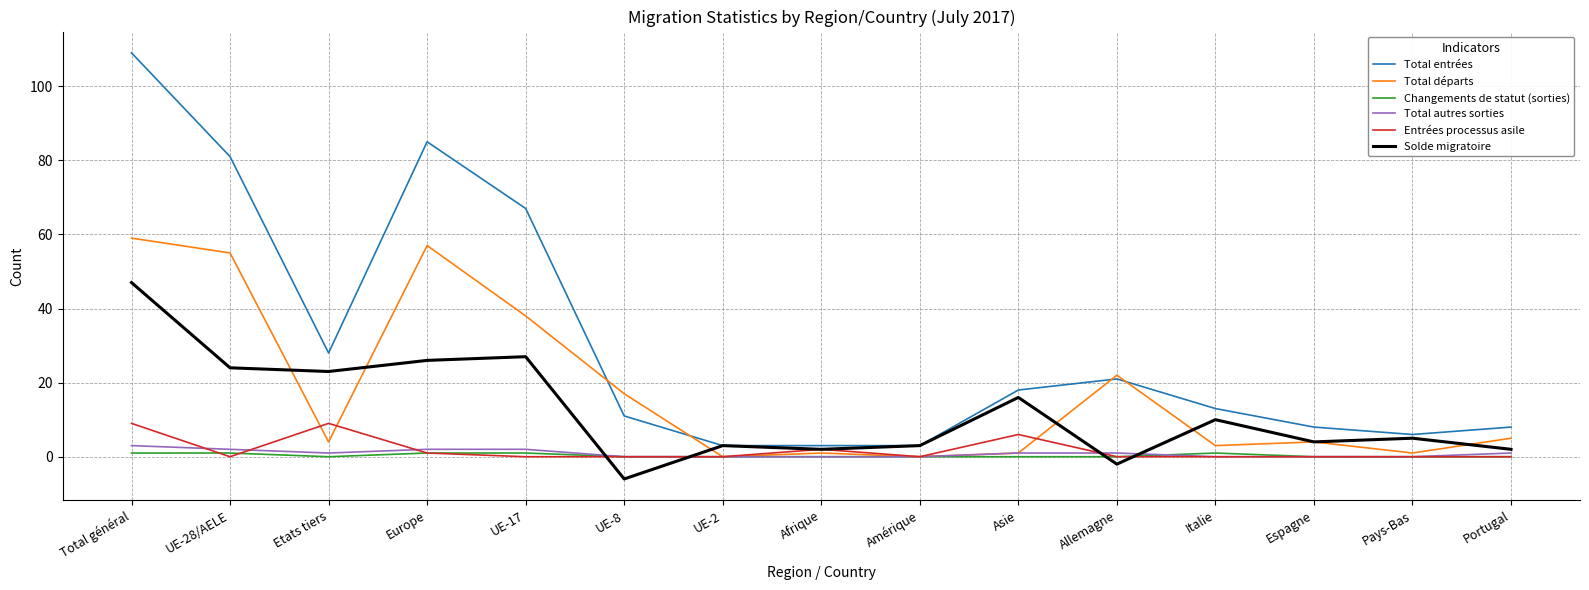

Which category has the highest value across all series?

Total général